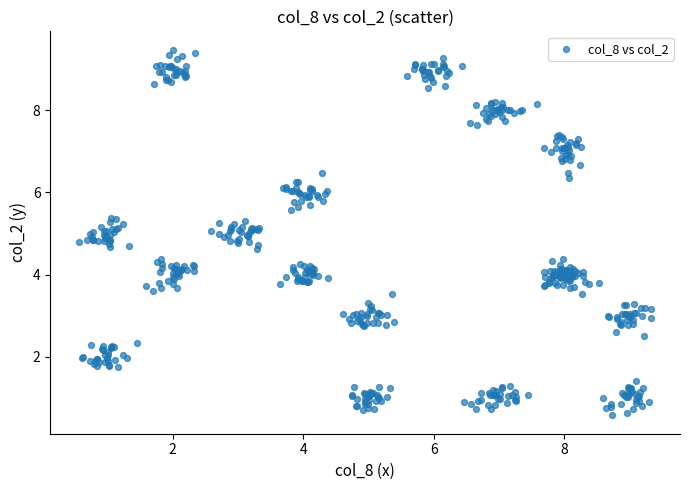

What is the range of Y values (max minus min)?

8.9